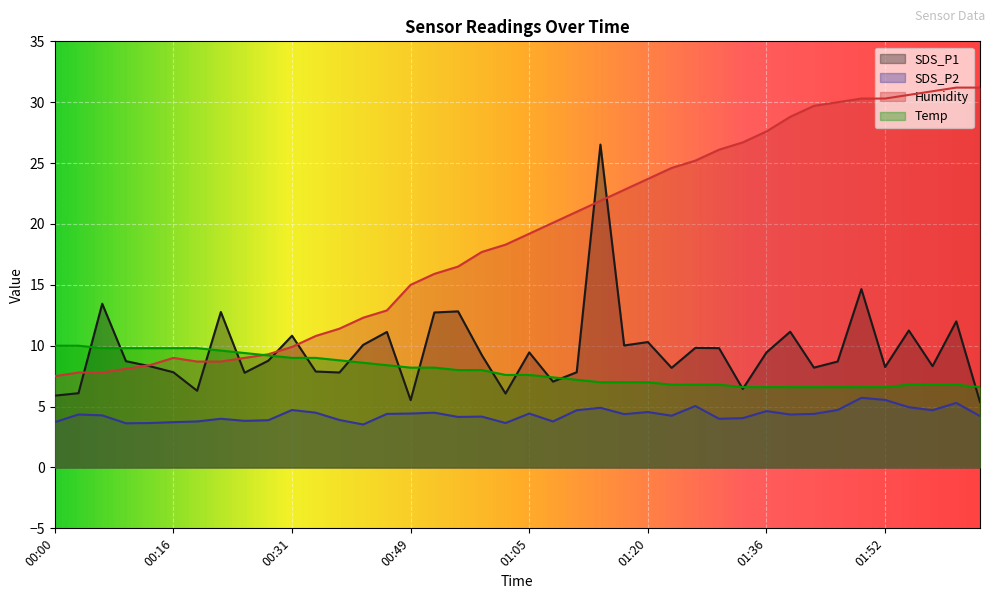

Where is the first local minimum for SDS_P1?

00:19